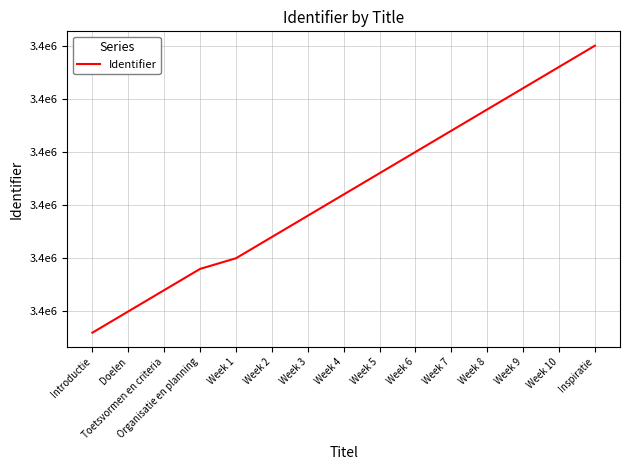

What is the minimum value shown in the chart?

3436288